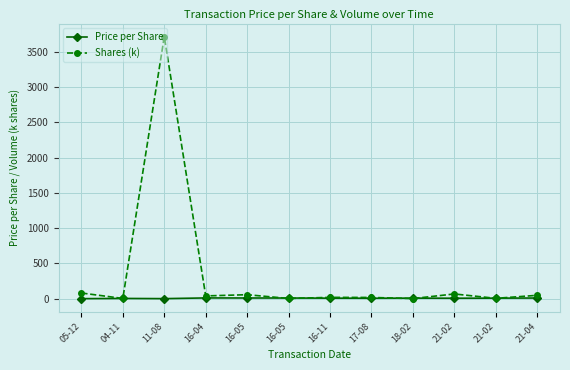

At 17-08, list the series in order from largest to smallest.

Shares (k), Price per Share